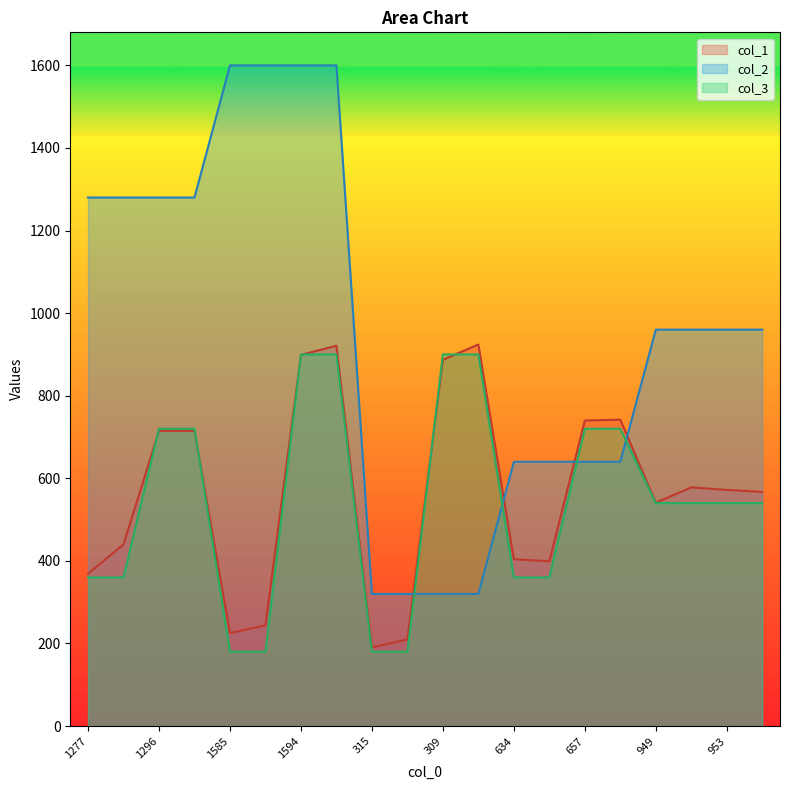

What is the value of the col_2 point at the 19th from the left?

960